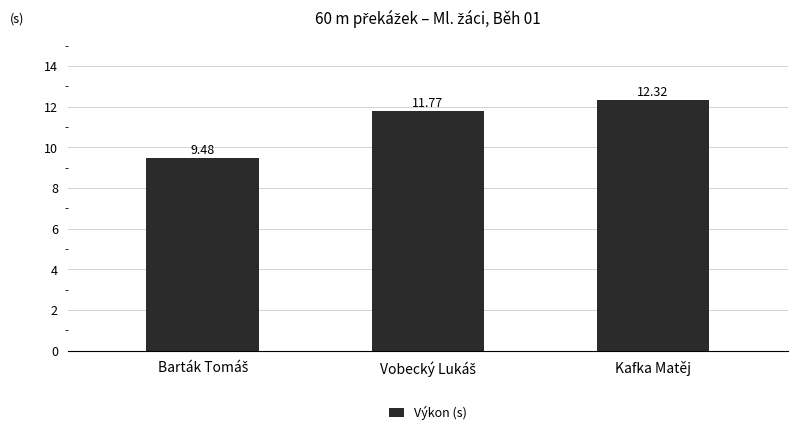

What is the average value?

11.2